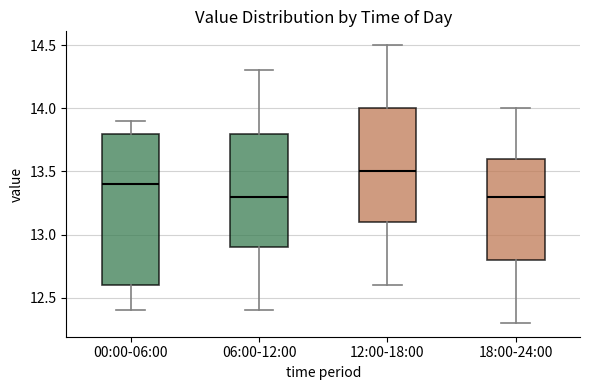

Reading left to right, transcribe this box plot: for each box, give where its median line is, the range the box spans, and where its two whiskers end, as read against the y-axis. The values are not printed on the chart, so give them approximately, as read against the axis.

00:00-06:00: median 13.4, box 12.6 to 13.8, whiskers 12.4 to 13.9
06:00-12:00: median 13.3, box 12.9 to 13.8, whiskers 12.4 to 14.3
12:00-18:00: median 13.5, box 13.1 to 14.0, whiskers 12.6 to 14.5
18:00-24:00: median 13.3, box 12.8 to 13.6, whiskers 12.3 to 14.0